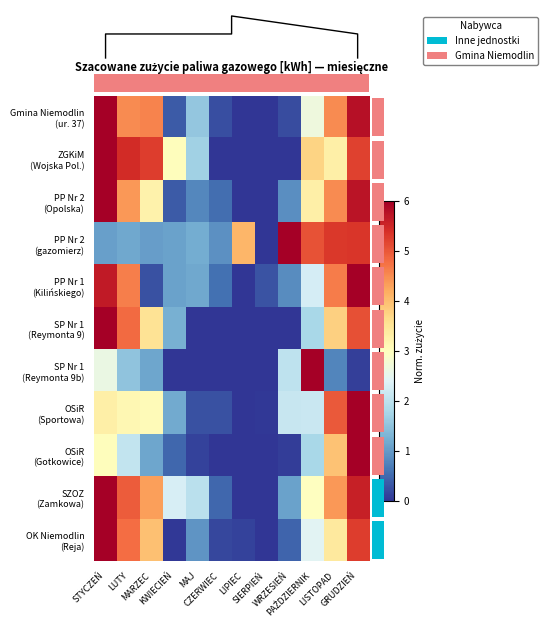

True or false: OK Niemodlin (Reja) has a value of 2.5 at PAŹDZIERNIK.

True